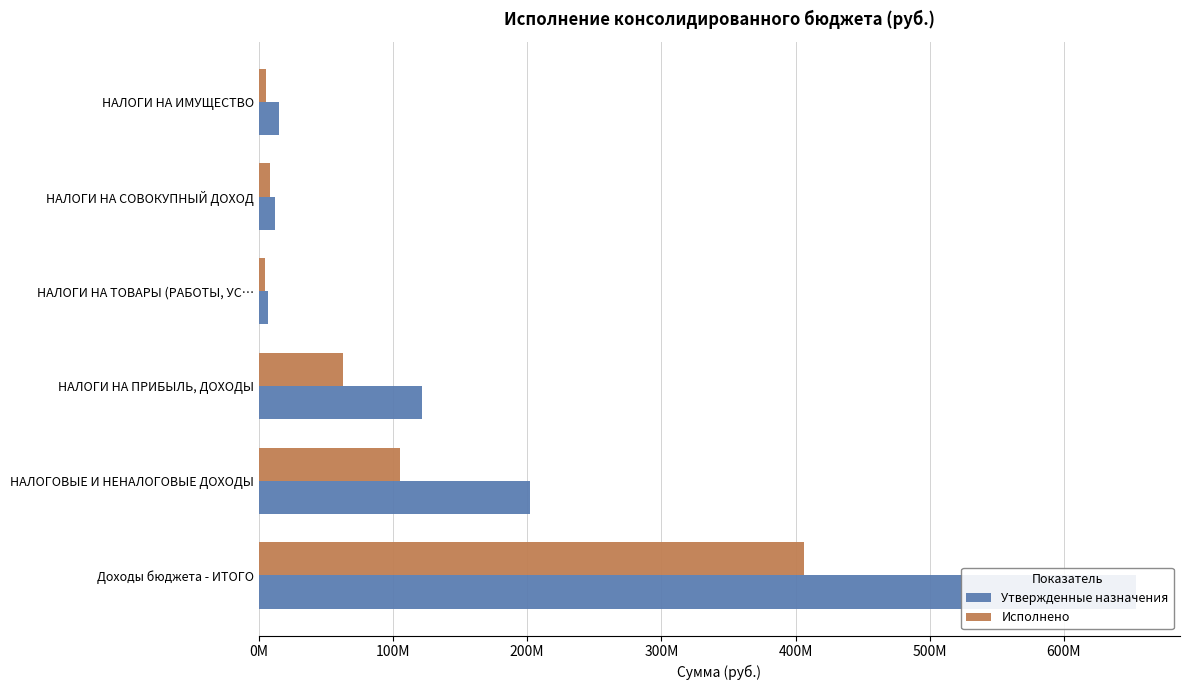

True or false: Утвержденные назначения has a value of 19916247.3 at НАЛОГИ НА СОВОКУПНЫЙ ДОХОД.

False